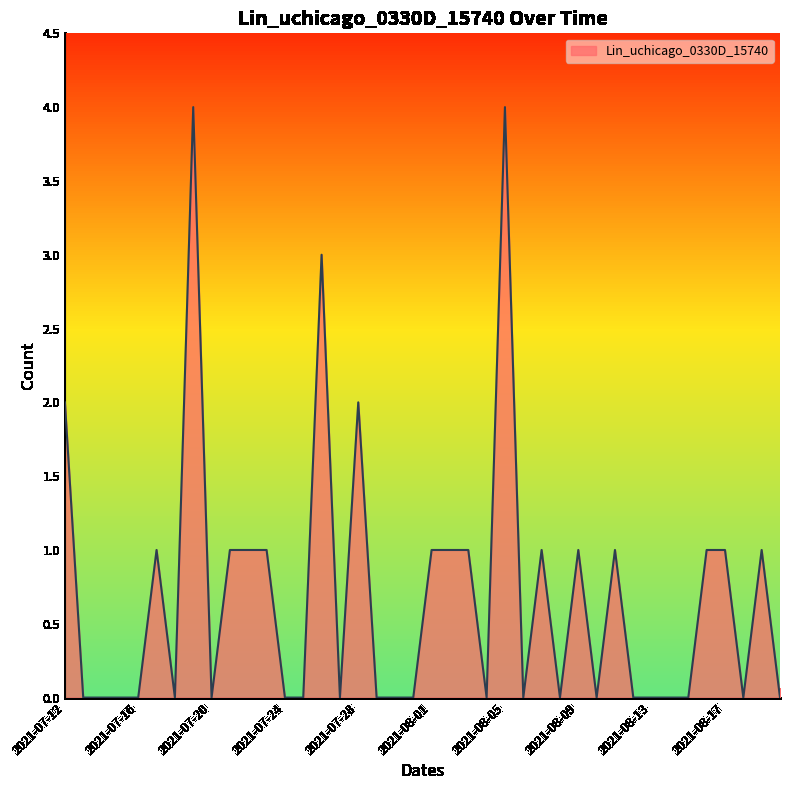

True or false: there are more than 2 points higher than both neighbors.

True